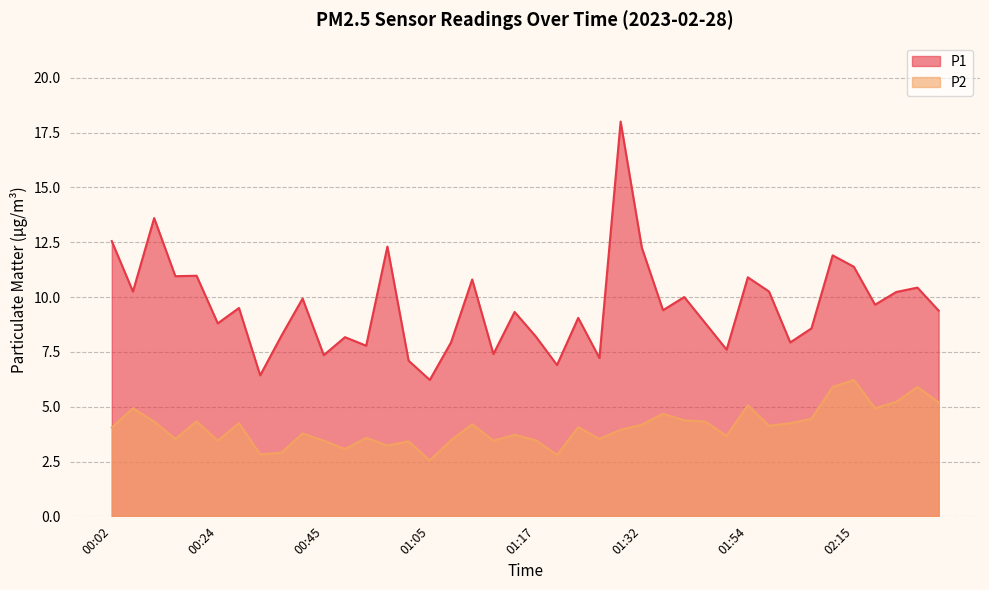

Rank the series by their maximum value, from lowest to highest.

P2, P1